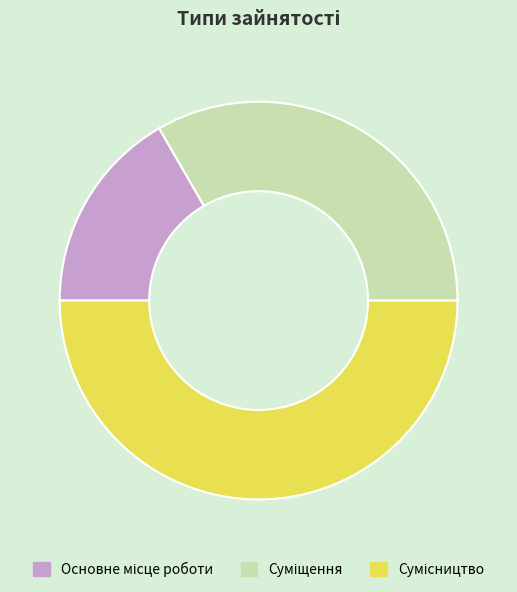

Combined, do Суміщення and Сумісництво account for over 50%?

Yes